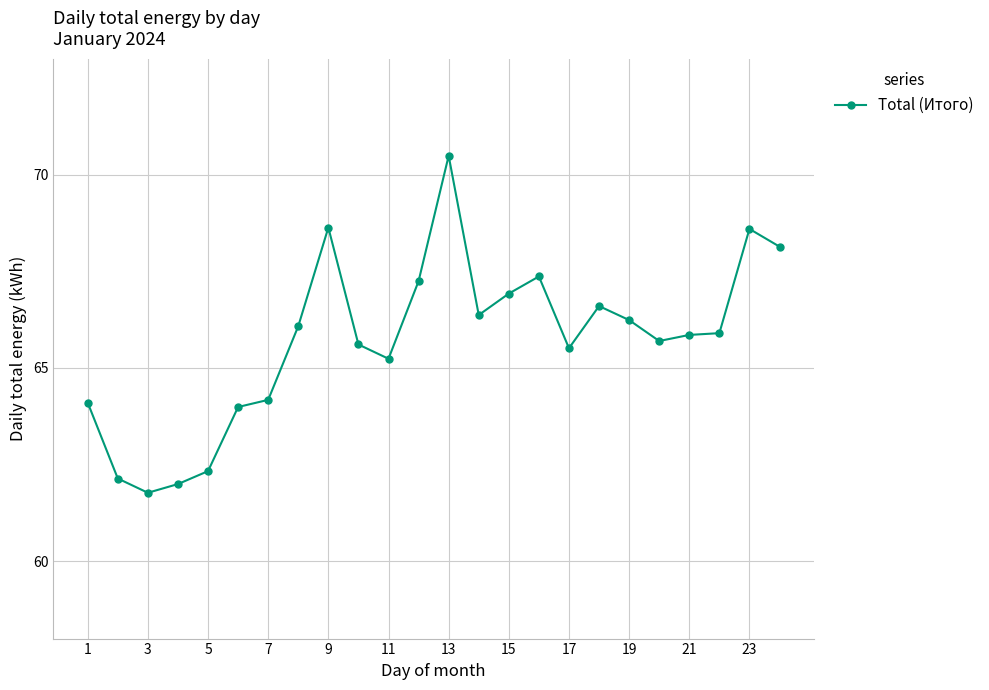

What is the sum of all values?

1577.0